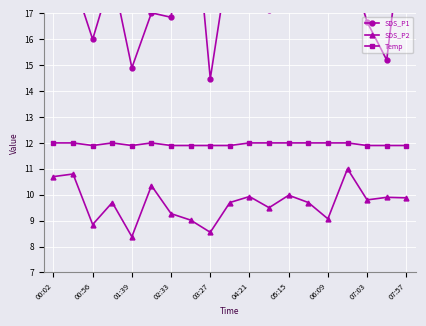

What is the lowest value of the Temp series?

11.9